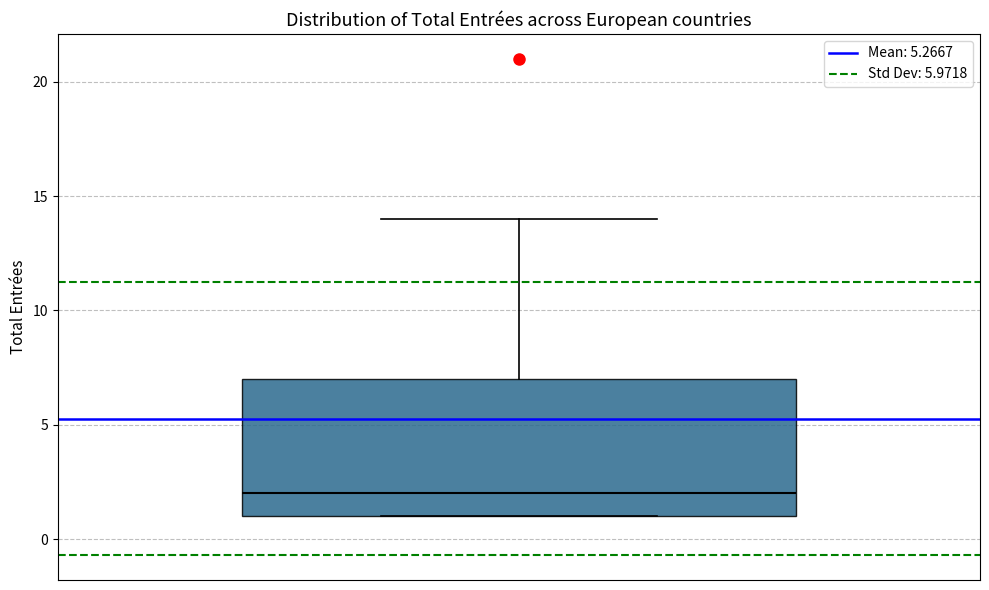

Read this box plot against the y-axis: the position of the median line, the range covered by the box, and the ends of both whiskers. The values are not printed on the chart, so give them approximately, as read against the axis.

median 2, box 1 to 7, whiskers 1 to 14